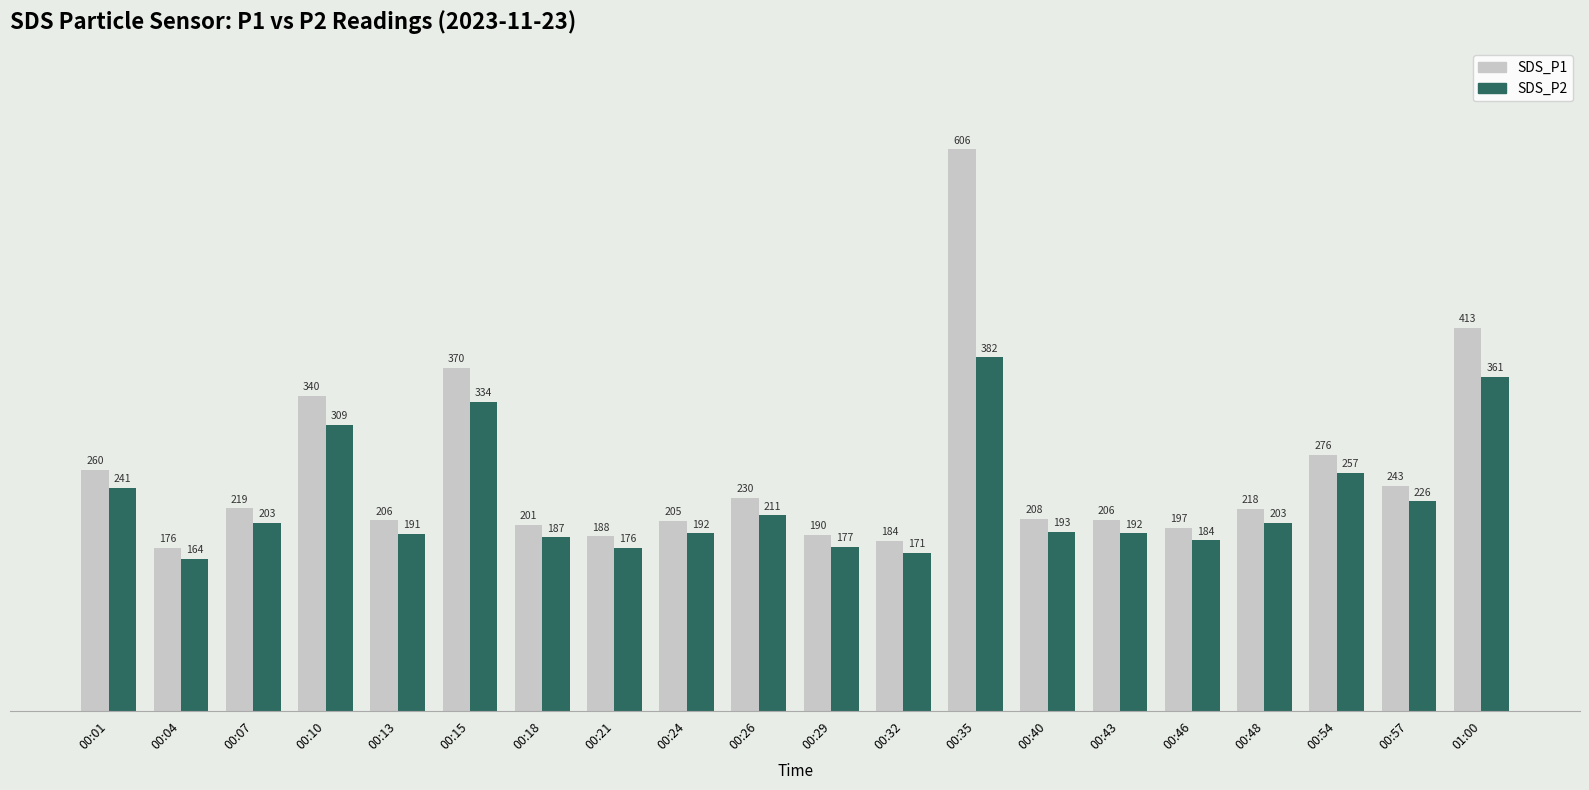

How many categories are shown in the chart?

20